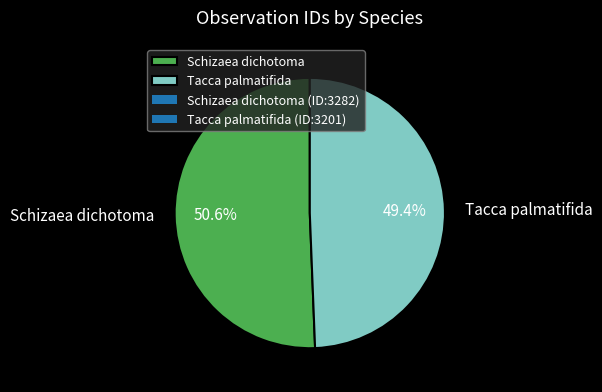

To the nearest percent, what is the average slice percentage?

50%